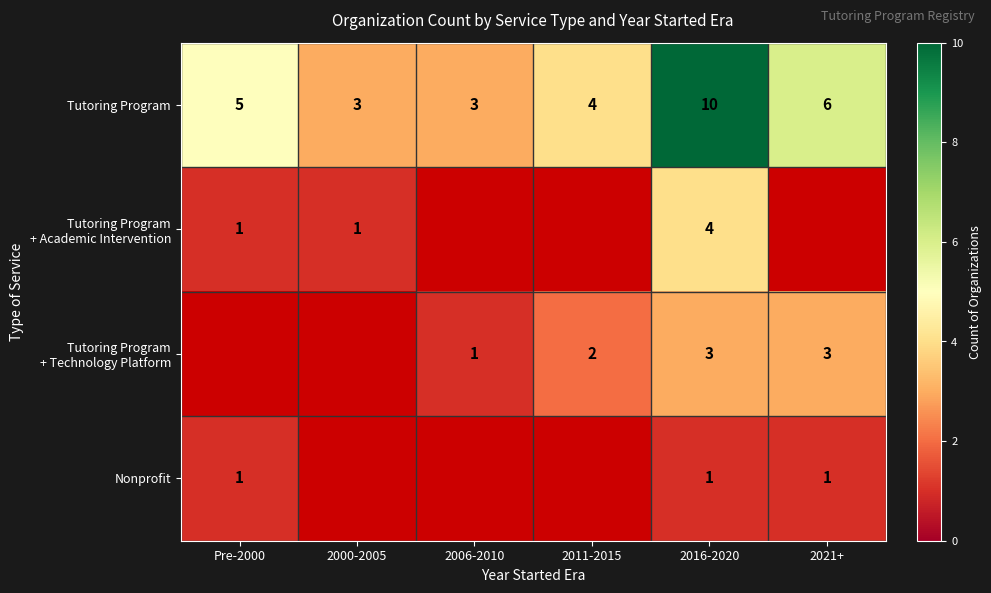

Which category has the highest value across all series?

2016-2020